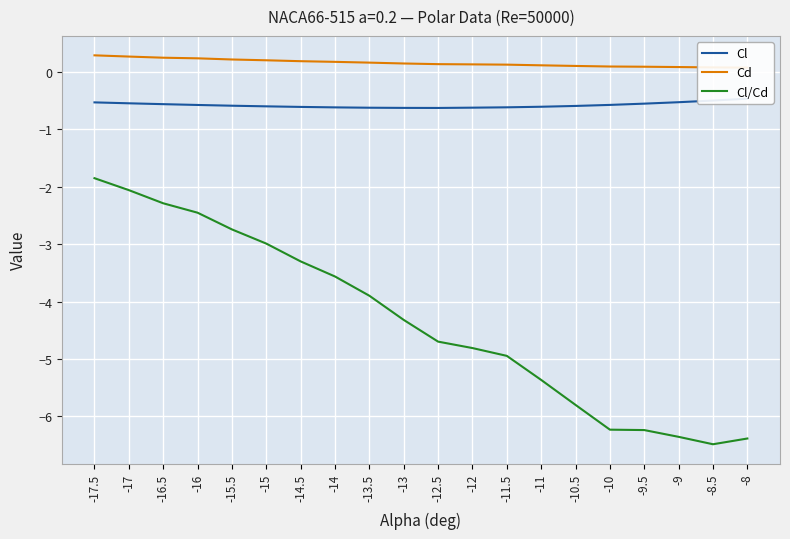

True or false: Cl/Cd has a value of -5.7 at -13.5.

False